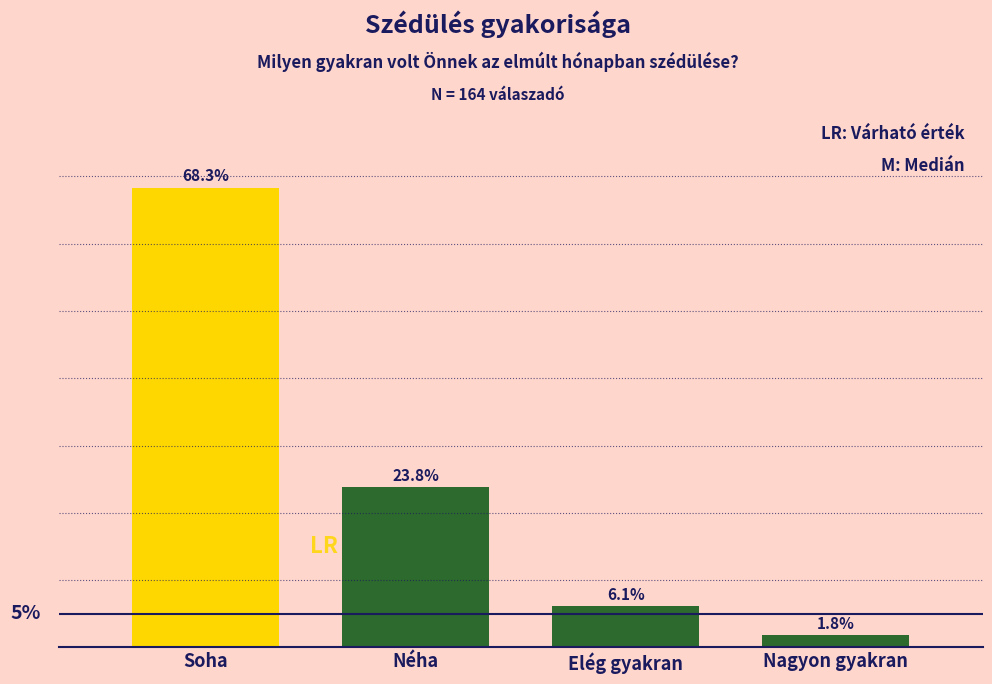

Between Elég gyakran and Nagyon gyakran, which is larger?

Elég gyakran